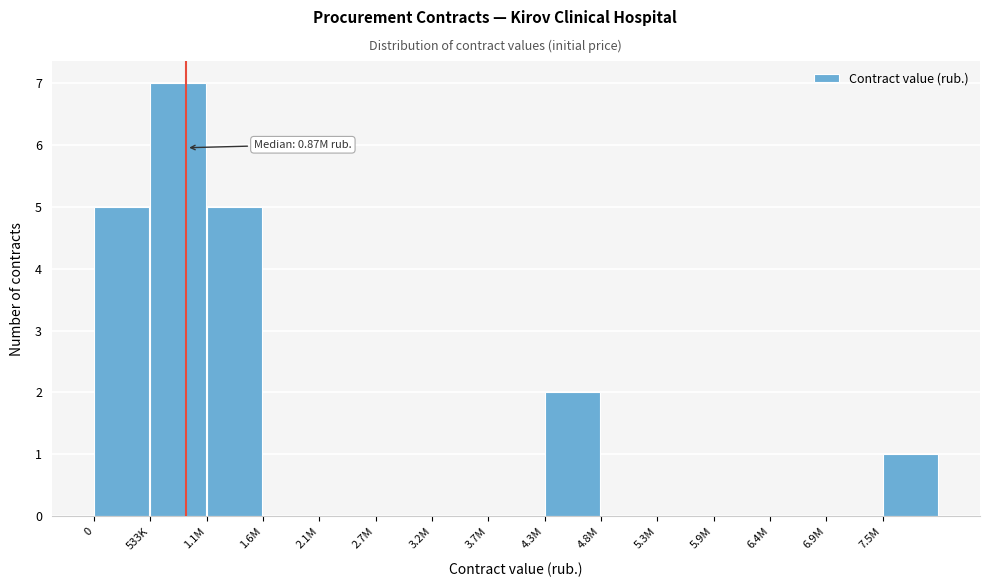

Reading left to right, list all the values displayed in this chart.

0=5	533K=7	1.1M=5	1.6M=0	2.1M=0	2.7M=0	3.2M=0	3.7M=0	4.3M=2	4.8M=0	5.3M=0	5.9M=0	6.4M=0	6.9M=0	7.5M=1